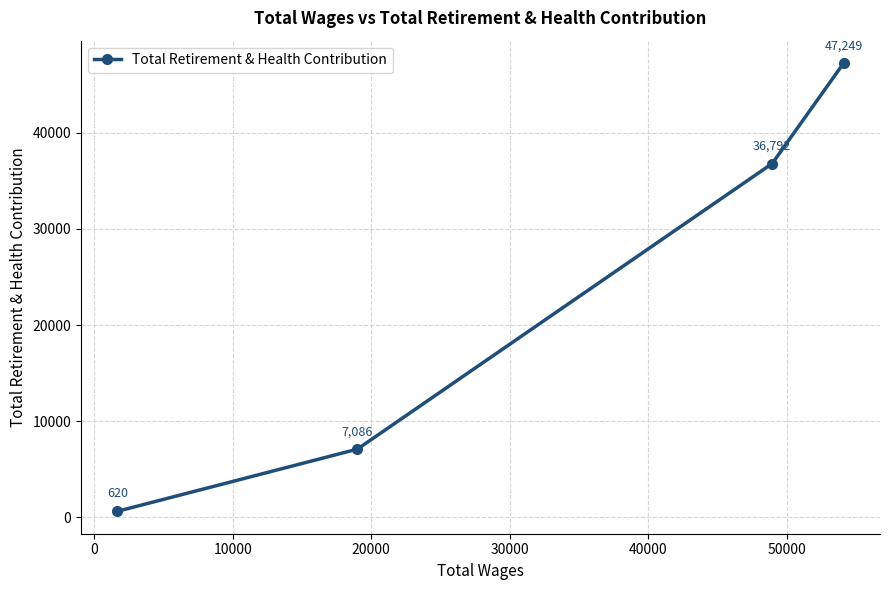

How many values are between 7086 and 47249?

3